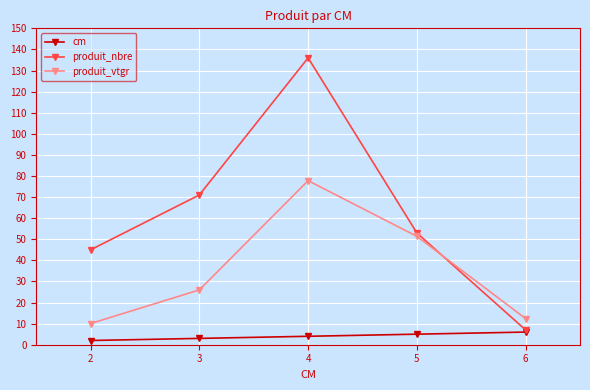

Reading right to left, list all the values displayed in this chart.

cm: 6.0	5.0	4.0	3.0	2.0
produit_nbre: 7.0	53.0	136.0	71.0	45.0
produit_vtgr: 12.4	51.4	77.8	26.0	10.0